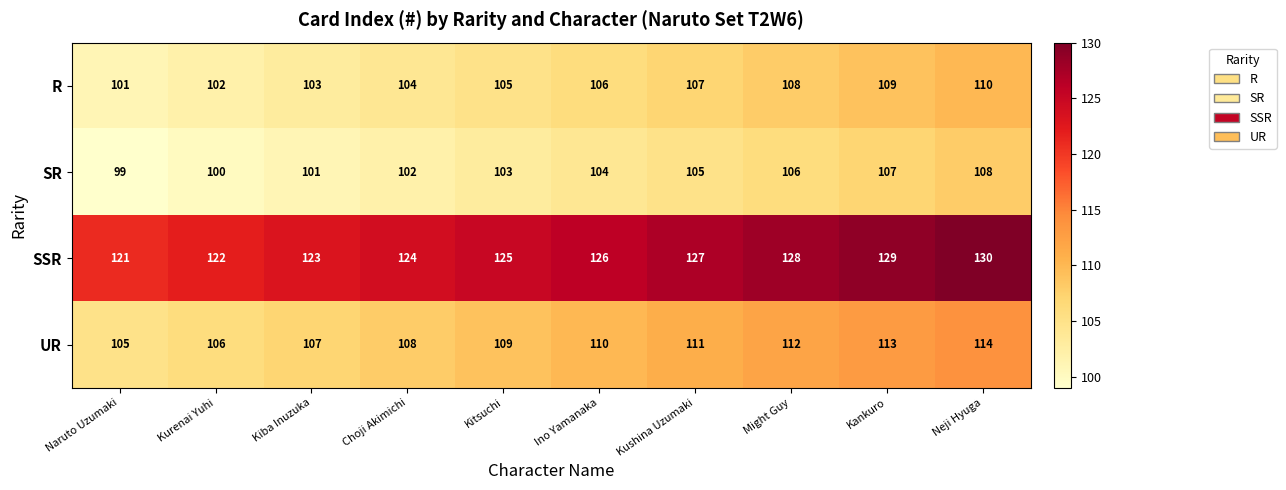

True or false: SSR has a value of 81 at Might Guy.

False